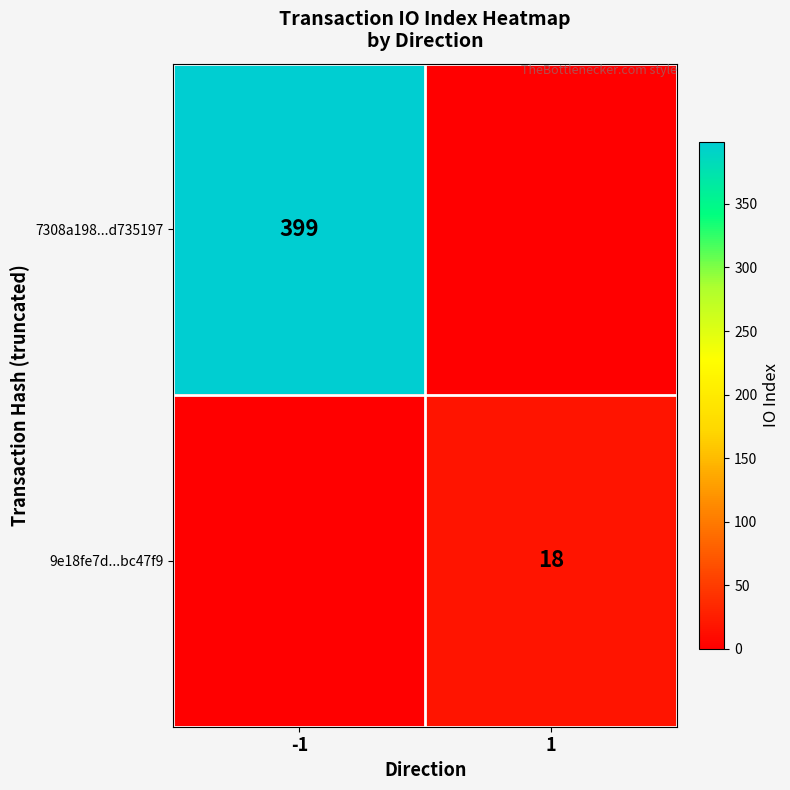

The value of 9e18fe7d...bc47f9 at 1 is 27. True or false?

False